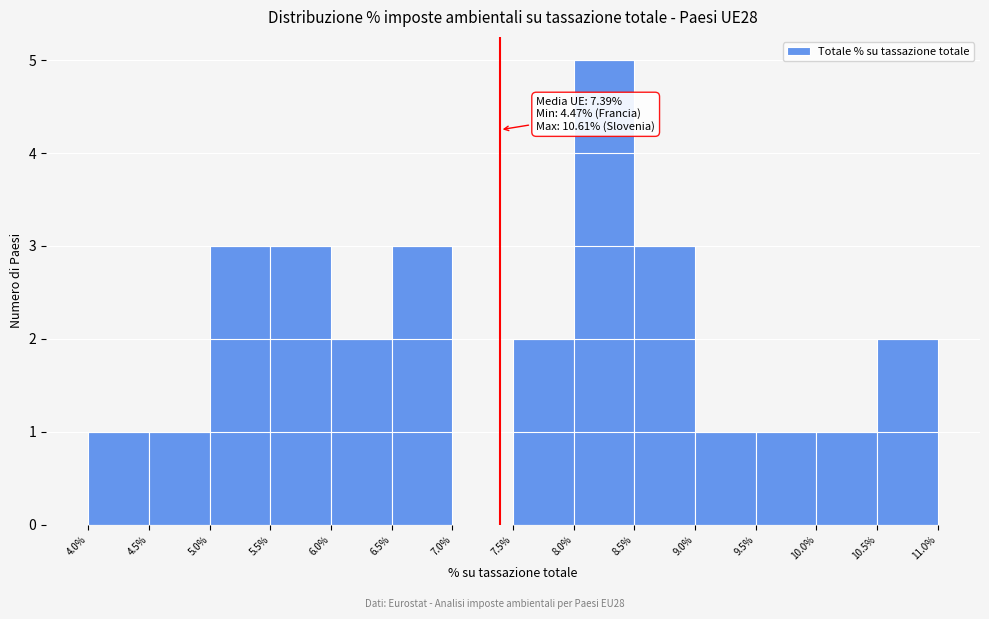

Over which range of the x-axis is the bar tallest?

8.0% to 8.5%